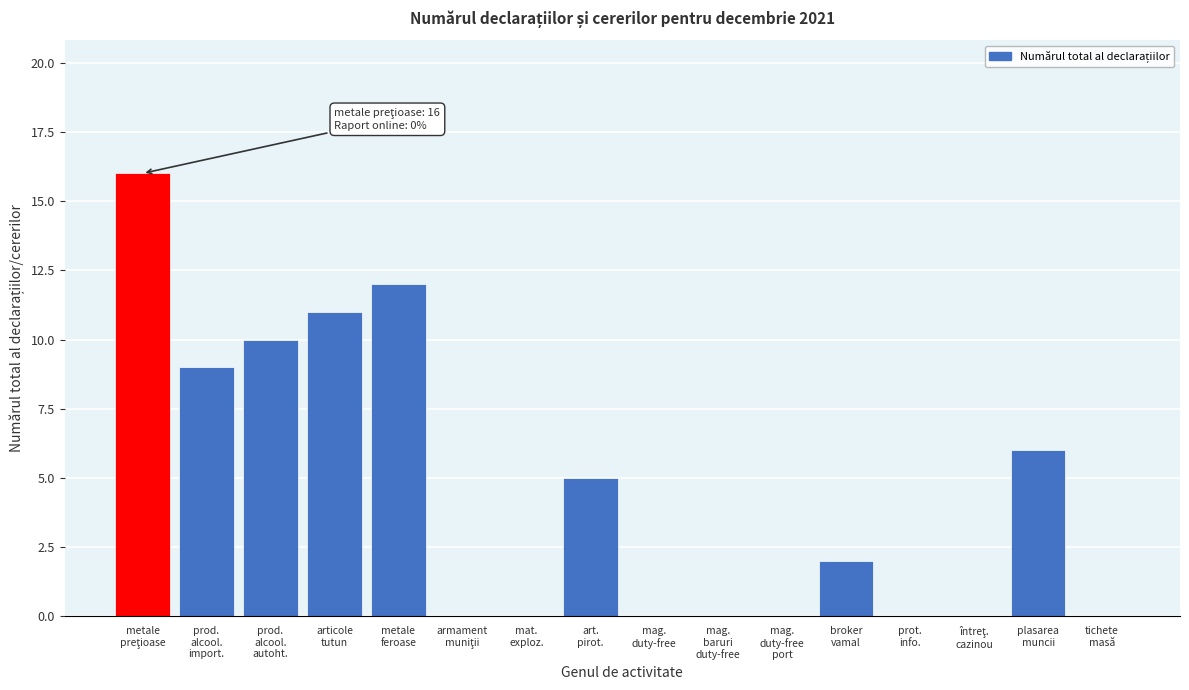

What is the maximum value shown in the chart?

16